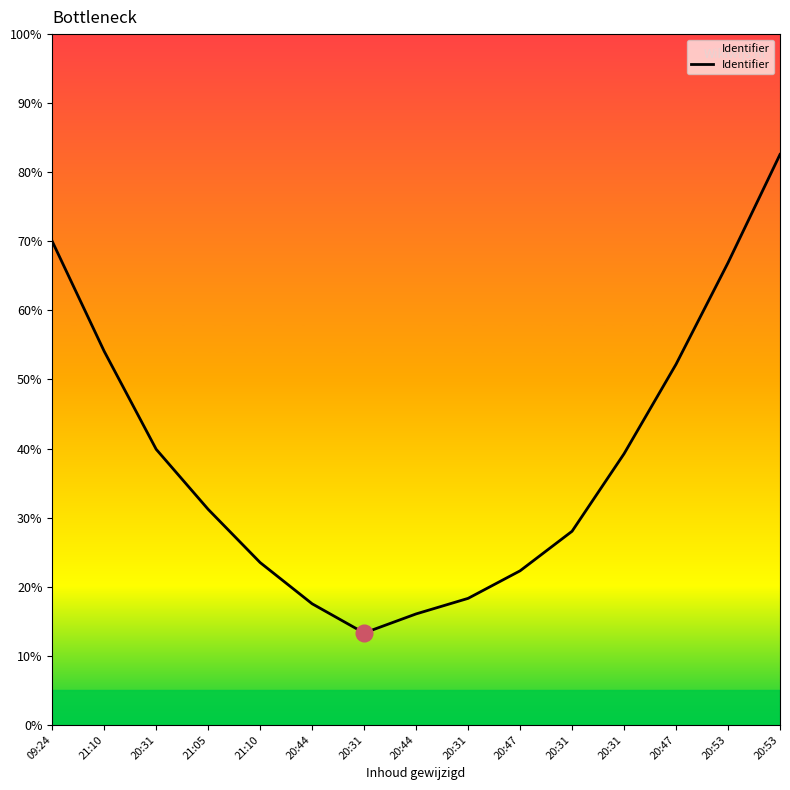

How many data points are less than 31?

7